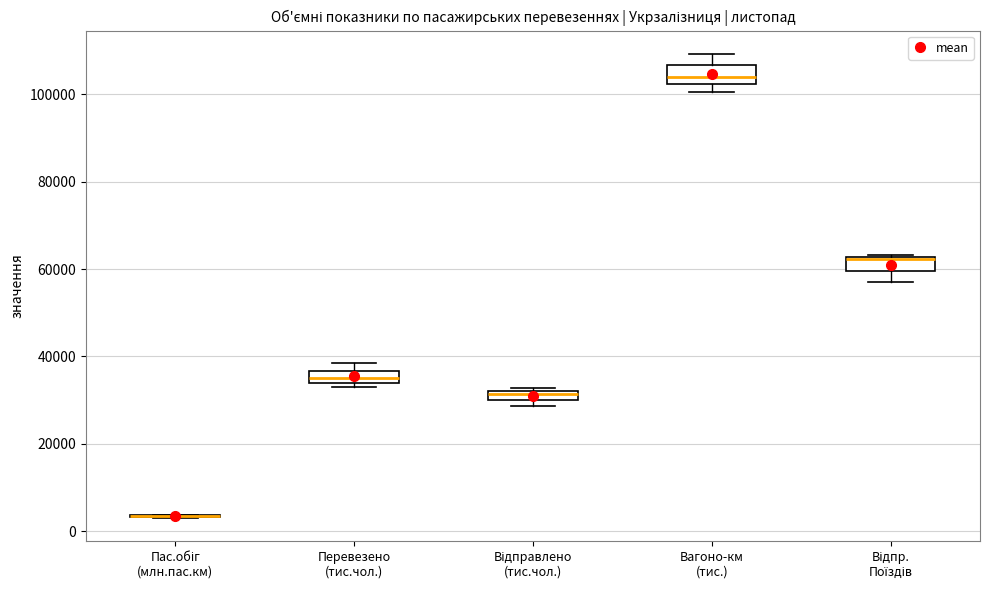

Where is the lower edge of the box for Відправлено (тис.чол.) on the y-axis? The values are not printed on the chart, so give them approximately, as read against the axis.

30000